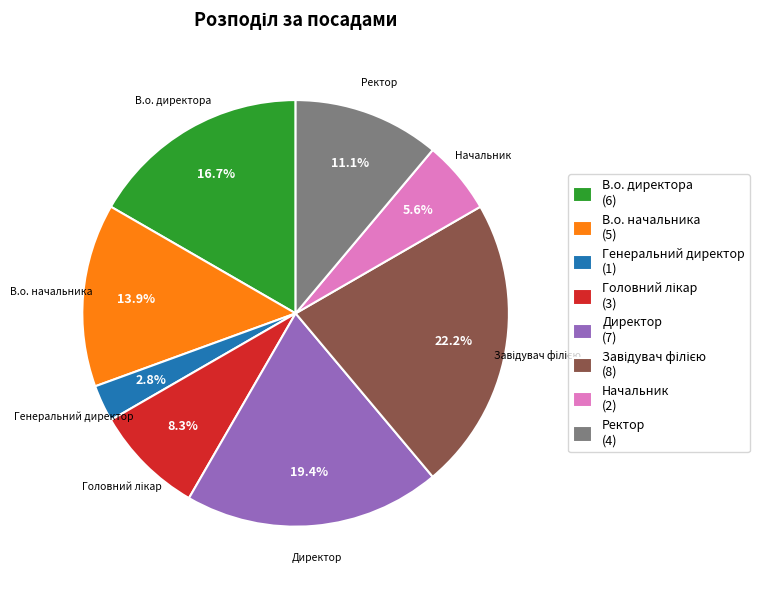

Is there a majority slice in this chart?

No